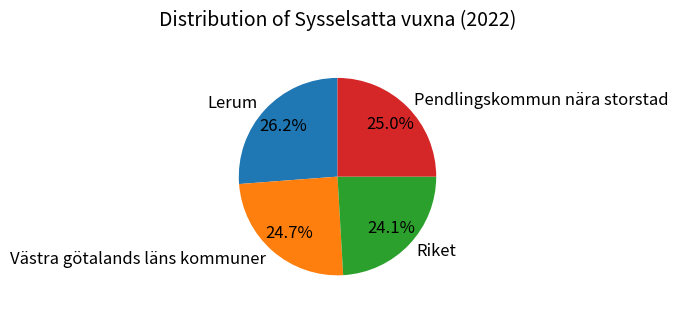

What percentage is the Västra götalands läns kommuner slice, to the nearest percent?

25%